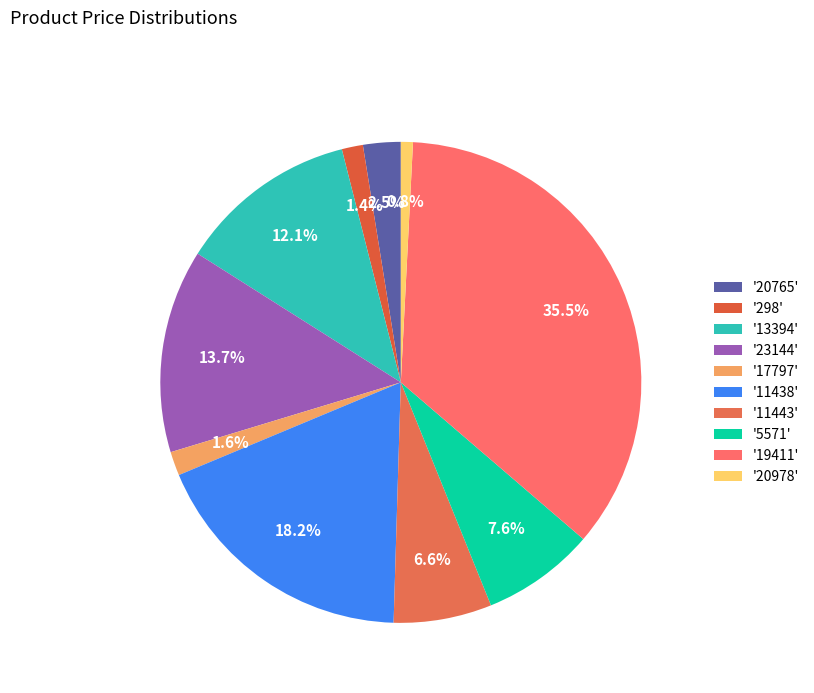

Count the number of slices in the pie.

10